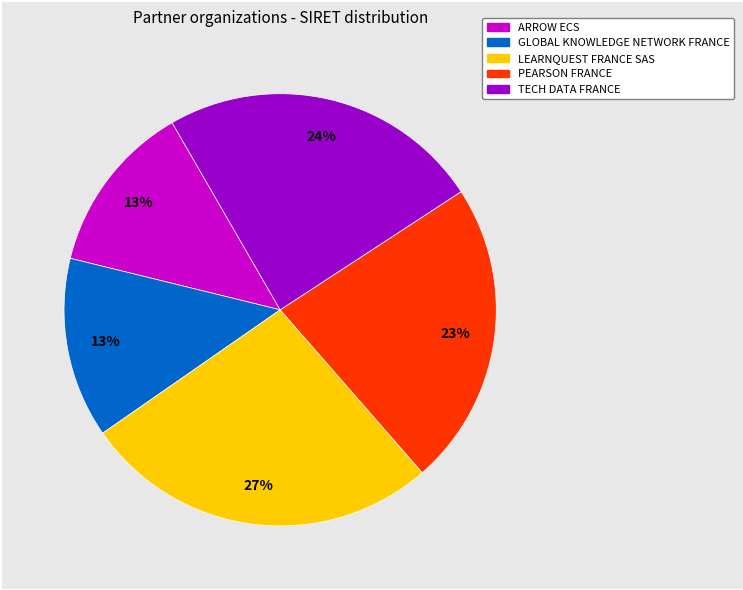

To the nearest percent, what percentage of the pie is TECH DATA FRANCE?

24%